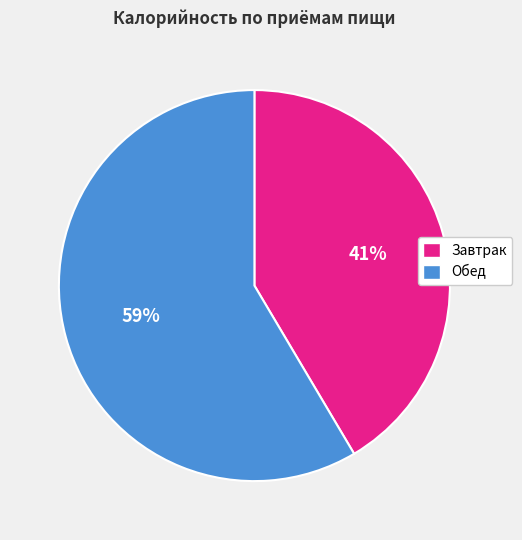

True or false: Завтрак accounts for 28% of the total.

False